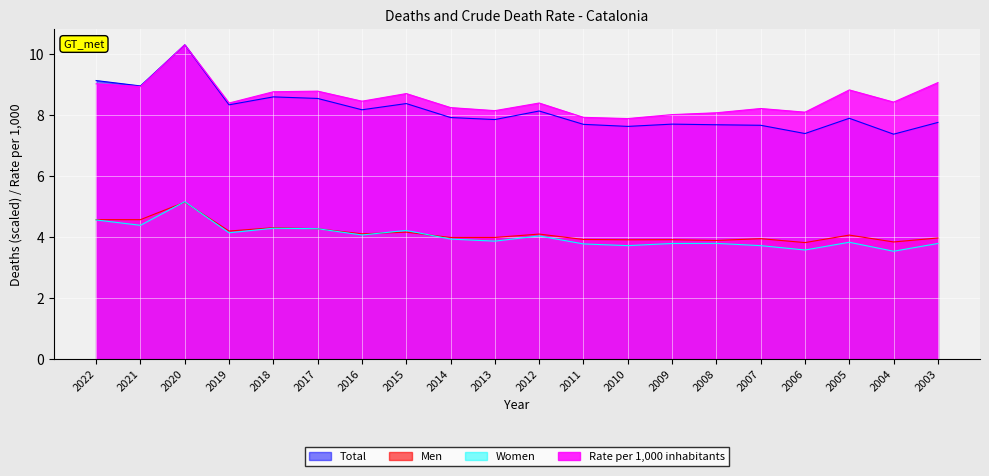

In Rate per 1,000 inhabitants, how many points are higher than both neighbors (excluding endpoints)?

6